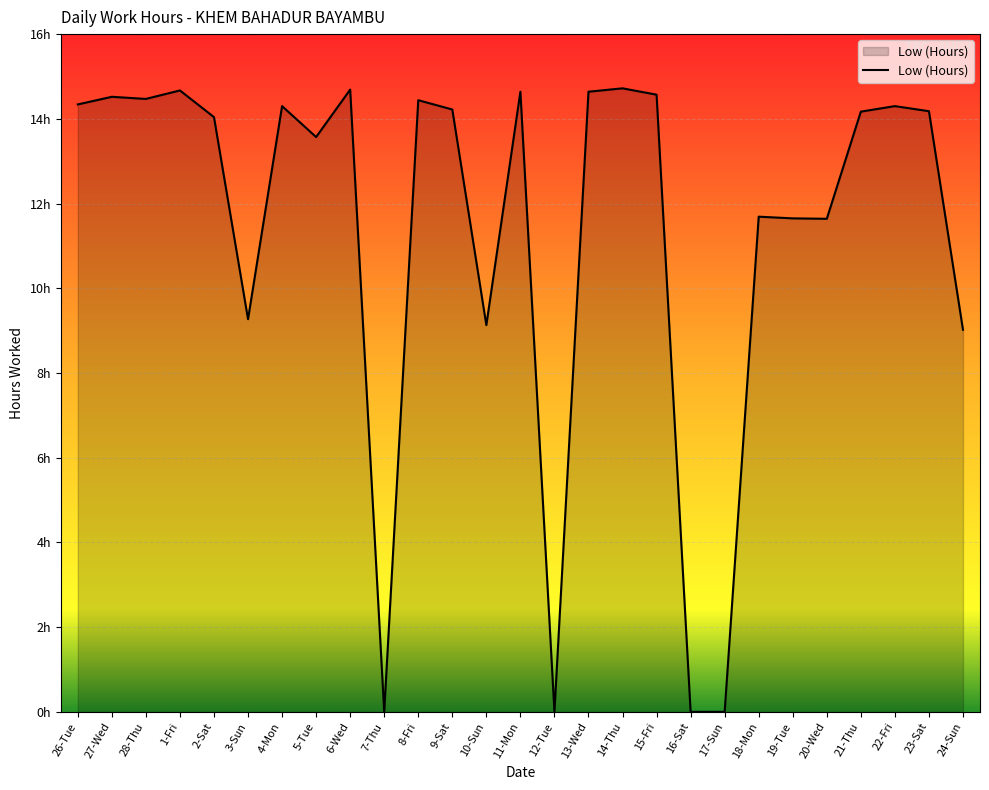

What is the change in value from 27-Wed to 16-Sat?

-14.5